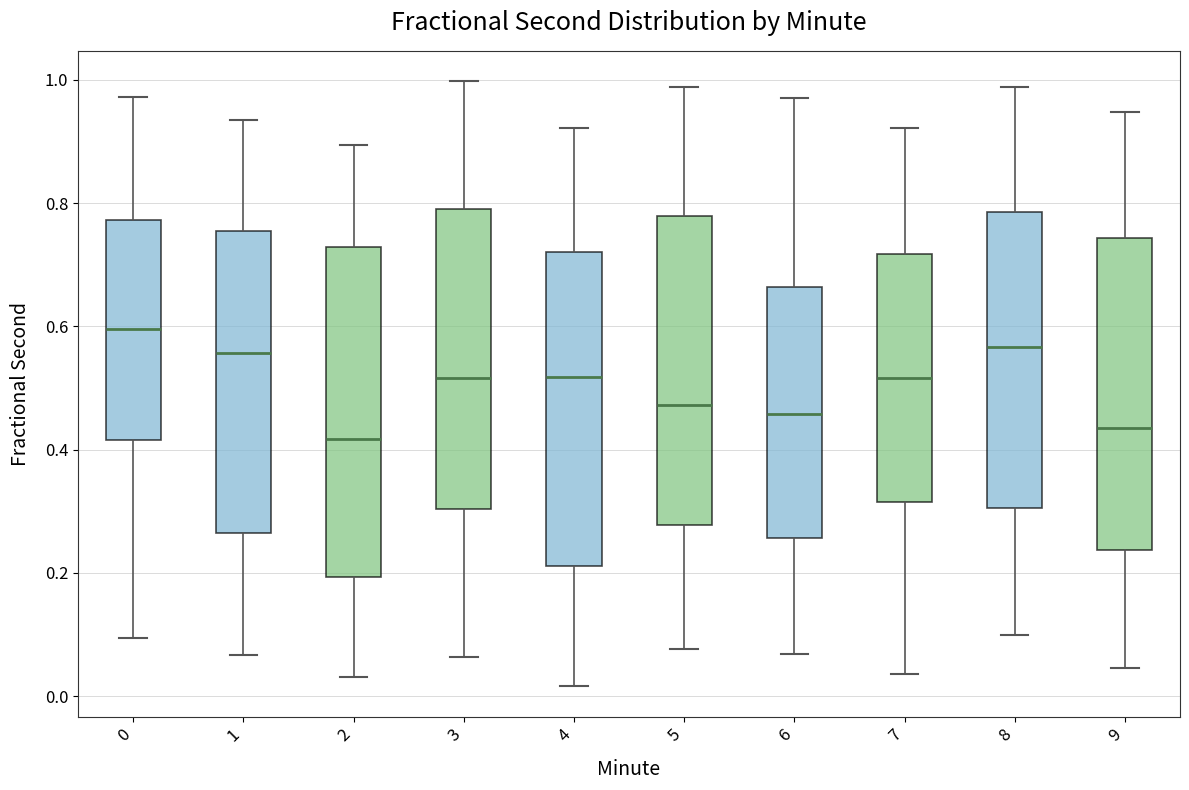

Which box has the highest median line?

0